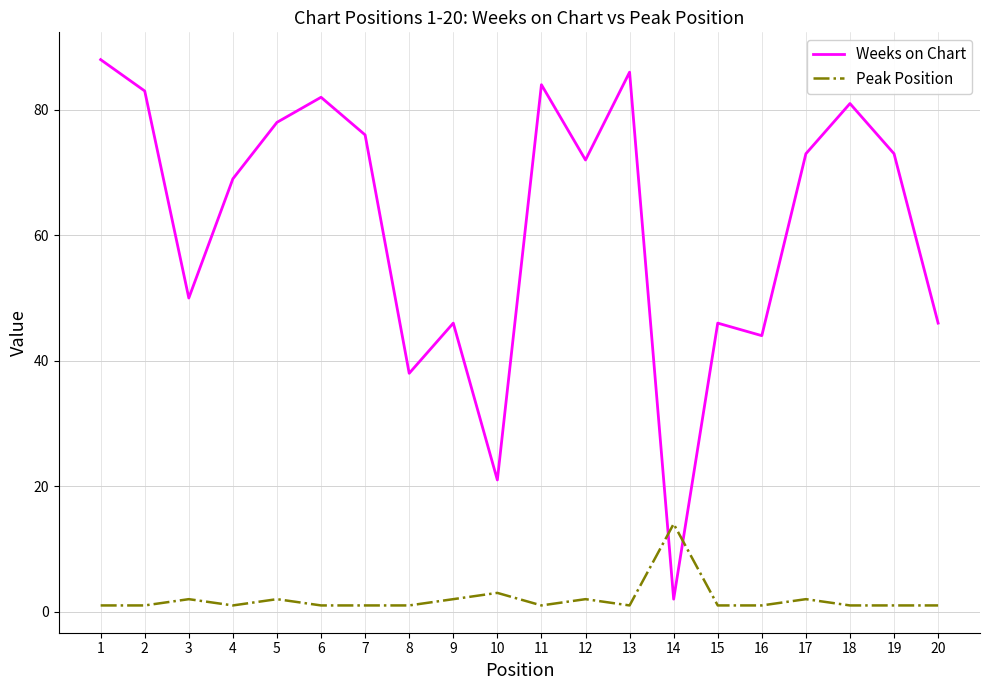

What is the lowest value of the Weeks on Chart series?

2